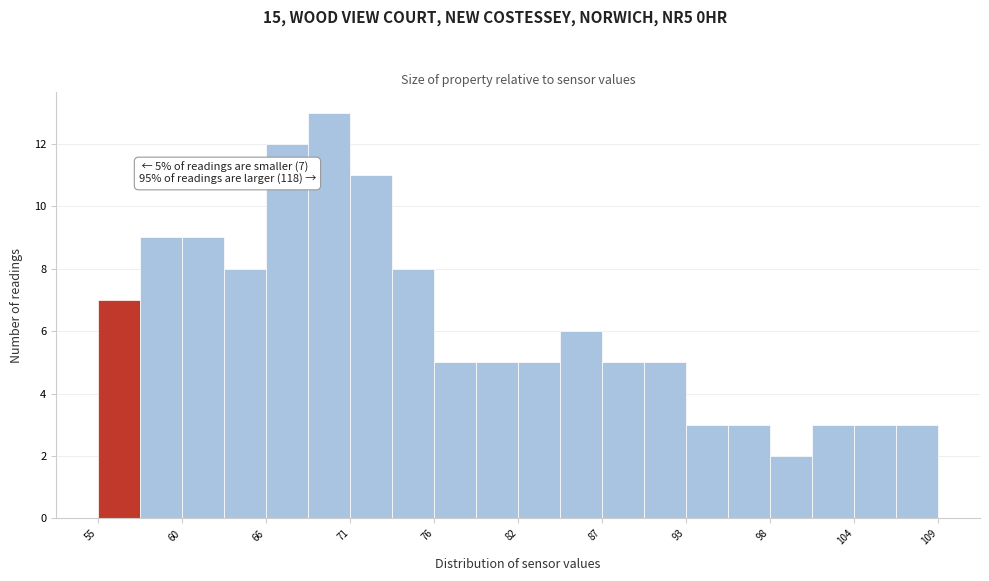

Around what value on the x-axis is the tallest bar? Give the approximate position of its centre, as read against the axis.

70